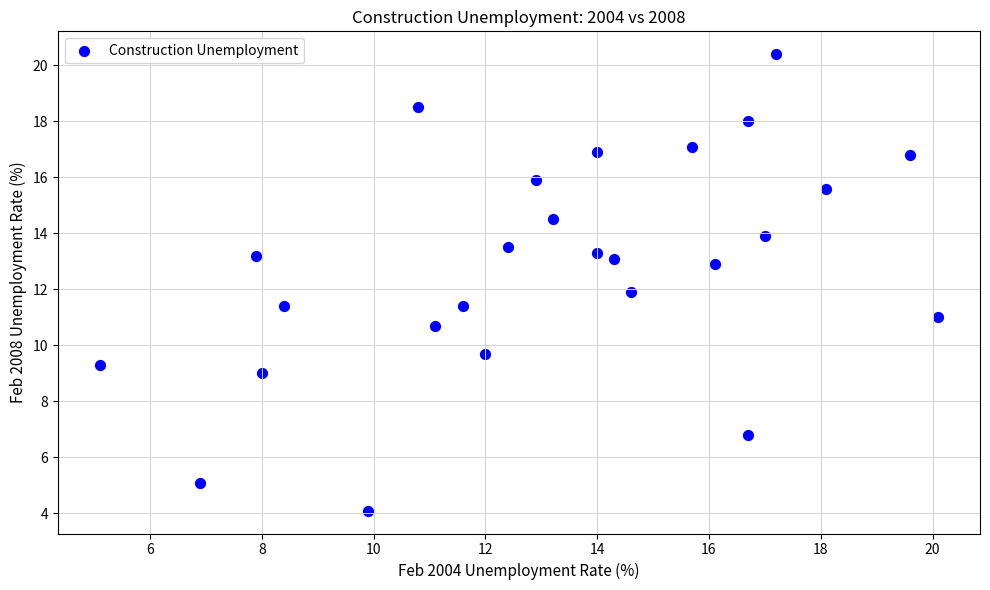

What is the range of X values (max minus min)?

15.0